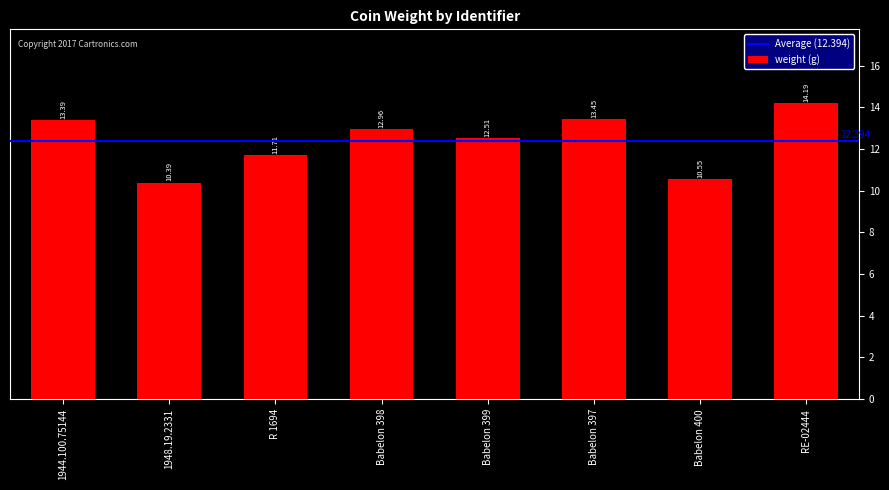

How many categories are shown in the chart?

8